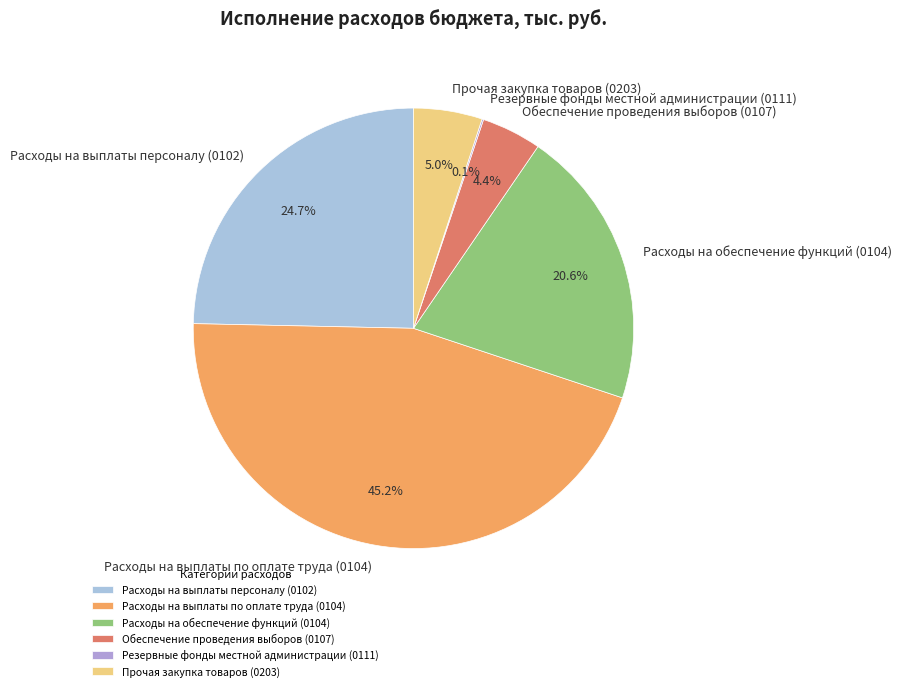

To the nearest percent, what portion does Расходы на выплаты по оплате труда (0104) represent?

45%